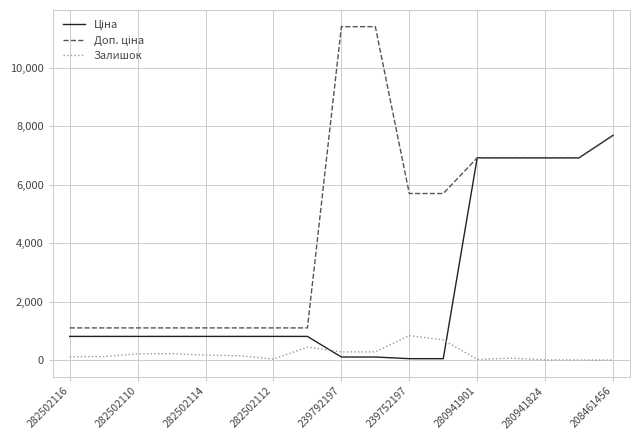

What is the greatest value displayed?

11410.0